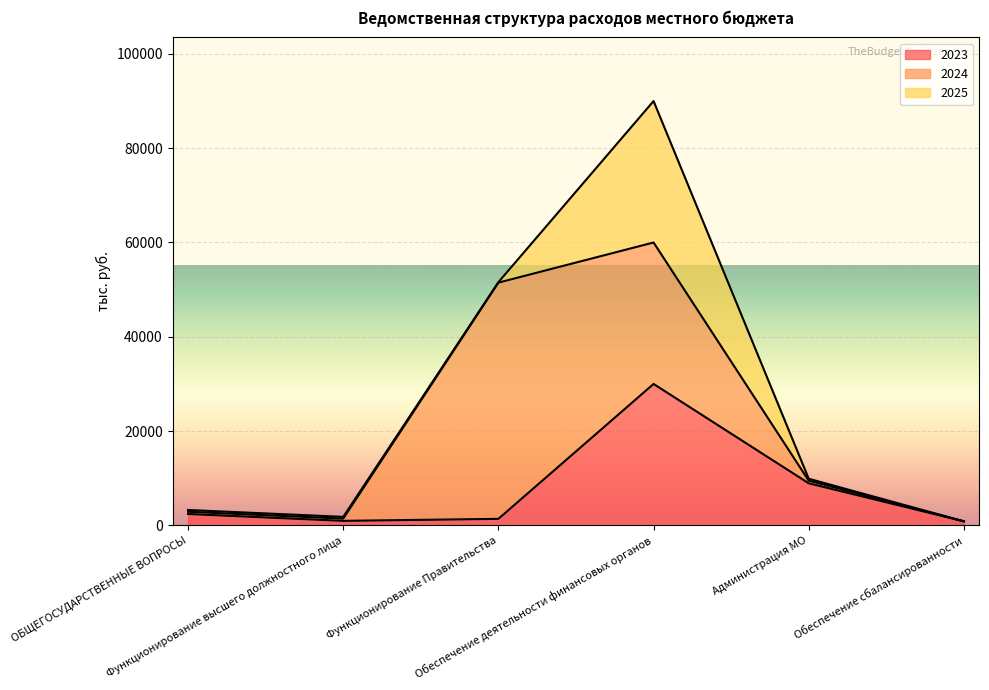

What is the minimum value for 2023?

861.9